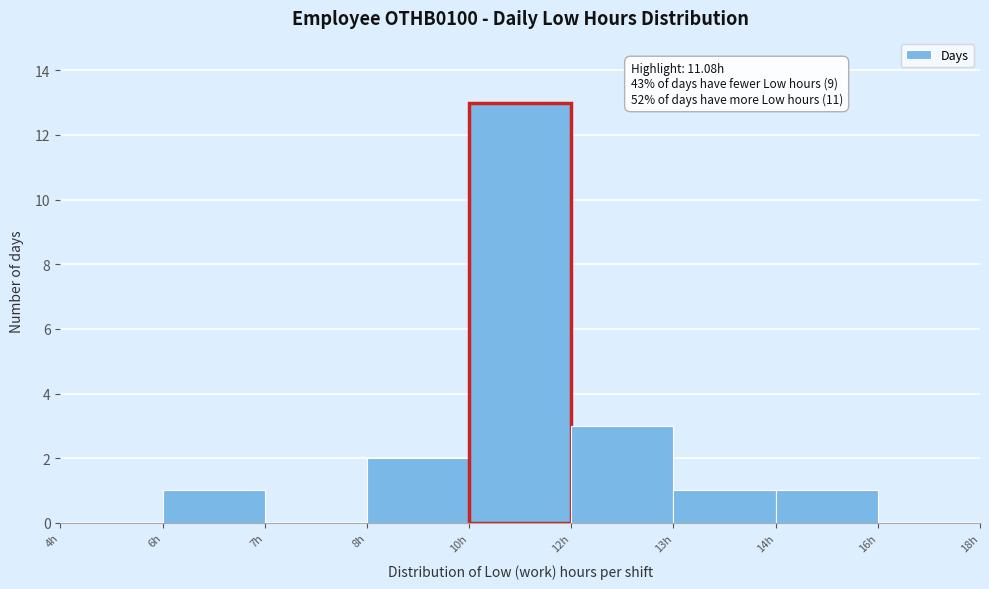

Reading left to right, list all the values displayed in this chart.

4h=0	6h=1	7h=0	8h=2	10h=13	12h=3	13h=1	14h=1	16h=0